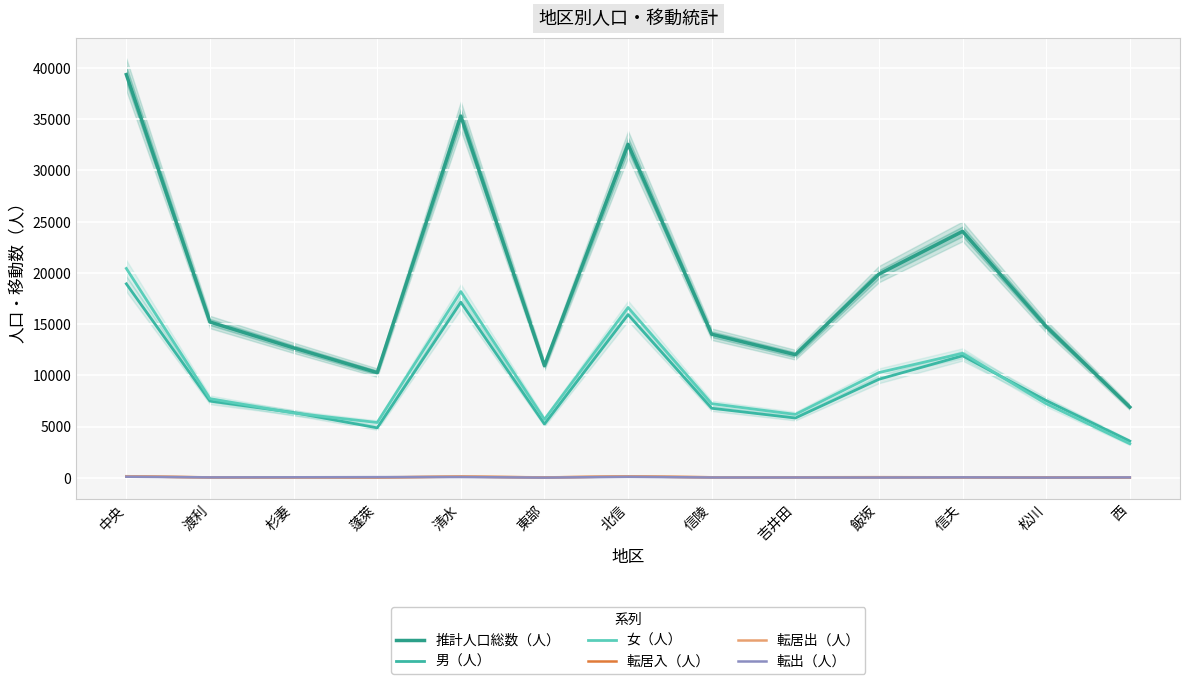

Reading left to right, extract all data points from this chart.

推計人口総数（人）: 39364	15204	12681	10261	35314	10935	32553	14010	12015	19882	24055	14763	6894
男（人）: 18931	7483	6366	4870	17138	5242	15930	6782	5830	9615	11906	7535	3576
女（人）: 20433	7721	6315	5391	18176	5693	16623	7228	6185	10267	12149	7228	3318
転居入（人）: 134	37	37	18	108	27	130	45	45	54	43	22	8
転居出（人）: 150	27	22	37	121	33	135	43	39	42	43	30	12
転出（人）: 99	33	44	59	68	10	86	23	23	20	35	17	31